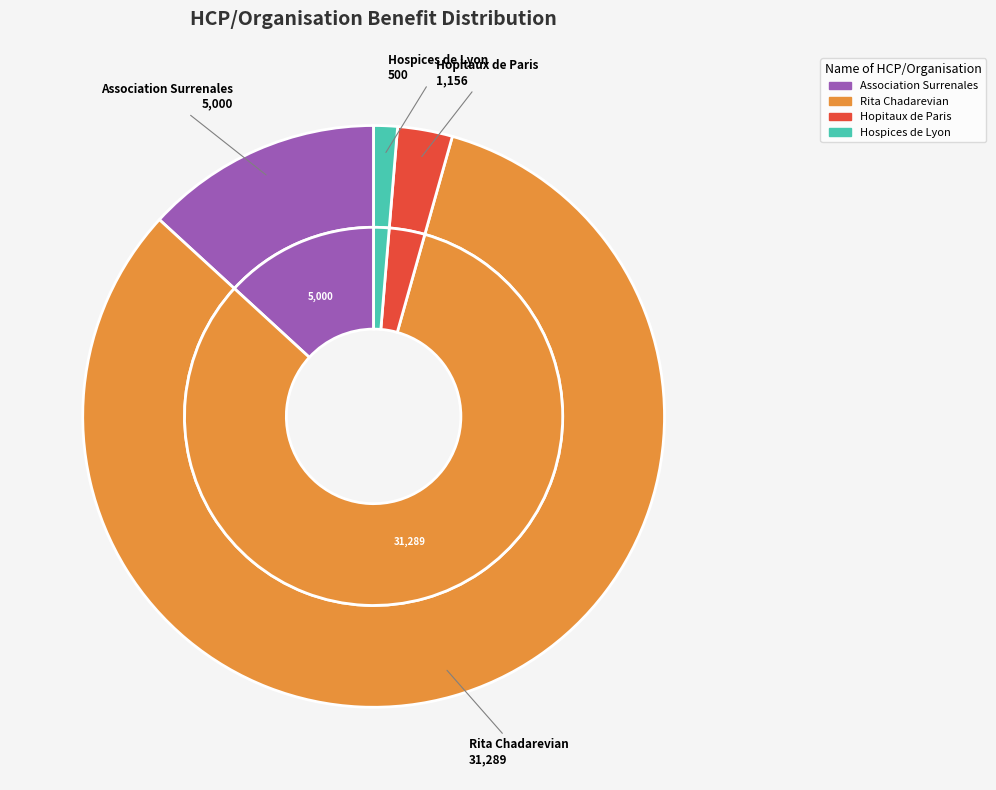

To the nearest percent, what percentage of the pie is Rita Chadarevian?

82%